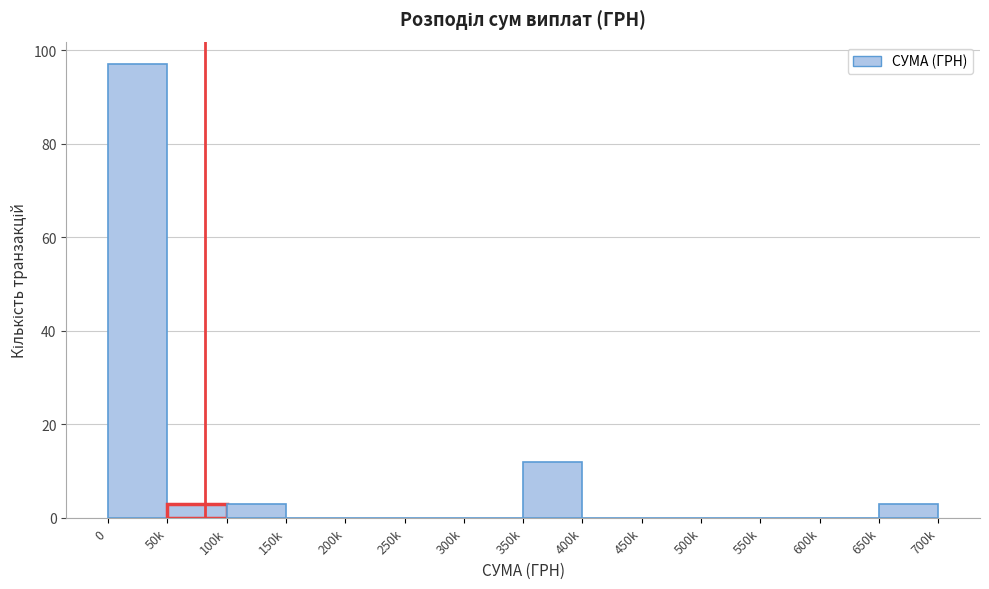

Reading left to right, transcribe all the data shown in this chart.

0=97	50k=3	100k=3	150k=0	200k=0	250k=0	300k=0	350k=12	400k=0	450k=0	500k=0	550k=0	600k=0	650k=3